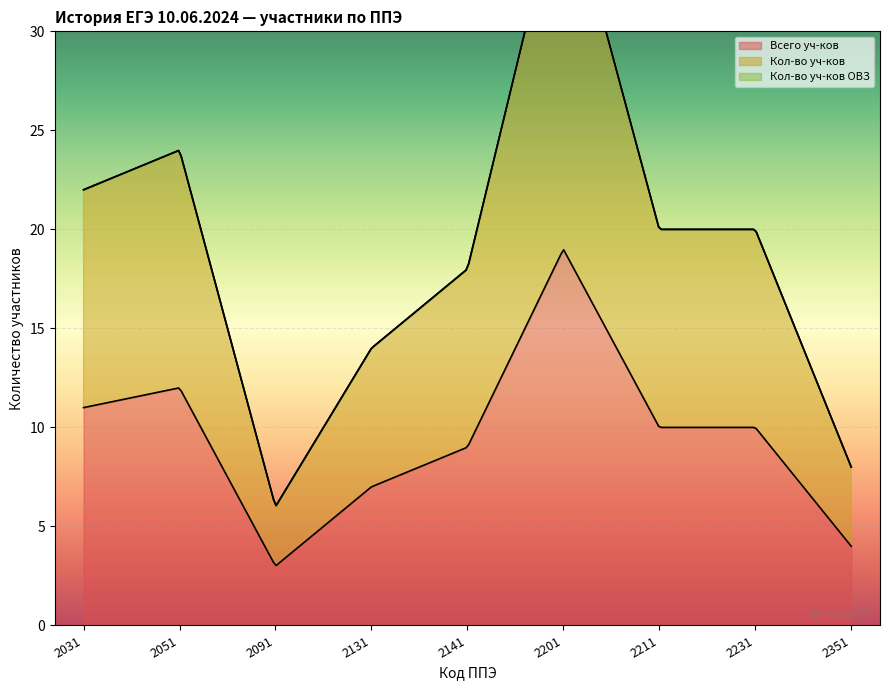

What is the minimum value for Всего уч-ков?

3.0